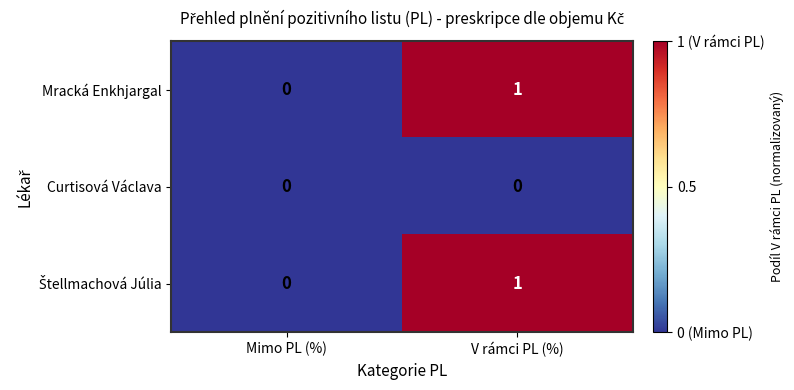

At which category is the sum across all series the highest?

V rámci PL (%)